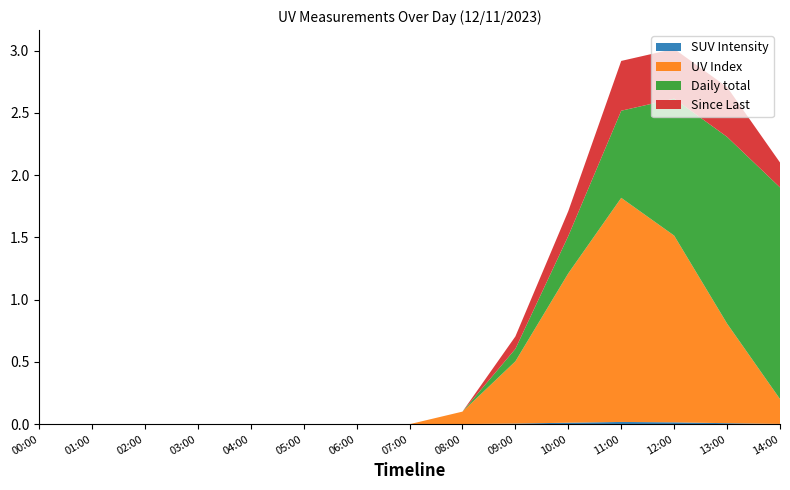

Reading left to right, what are all the values shown in this chart?

SUV Intensity: 00:00=0.0	01:00=0.0	02:00=0.0	03:00=0.0	04:00=0.0	05:00=0.0	06:00=0.0	07:00=0.0	08:00=0.0	09:00=0.0	10:00=0.0	11:00=0.0	12:00=0.0	13:00=0.0	14:00=0.0
UV Index: 00:00=0.0	01:00=0.0	02:00=0.0	03:00=0.0	04:00=0.0	05:00=0.0	06:00=0.0	07:00=0.0	08:00=0.1	09:00=0.5	10:00=1.2	11:00=1.8	12:00=1.5	13:00=0.8	14:00=0.2
Daily total: 00:00=0.0	01:00=0.0	02:00=0.0	03:00=0.0	04:00=0.0	05:00=0.0	06:00=0.0	07:00=0.0	08:00=0.0	09:00=0.1	10:00=0.3	11:00=0.7	12:00=1.1	13:00=1.5	14:00=1.7
Since Last: 00:00=0.0	01:00=0.0	02:00=0.0	03:00=0.0	04:00=0.0	05:00=0.0	06:00=0.0	07:00=0.0	08:00=0.0	09:00=0.1	10:00=0.2	11:00=0.4	12:00=0.4	13:00=0.4	14:00=0.2